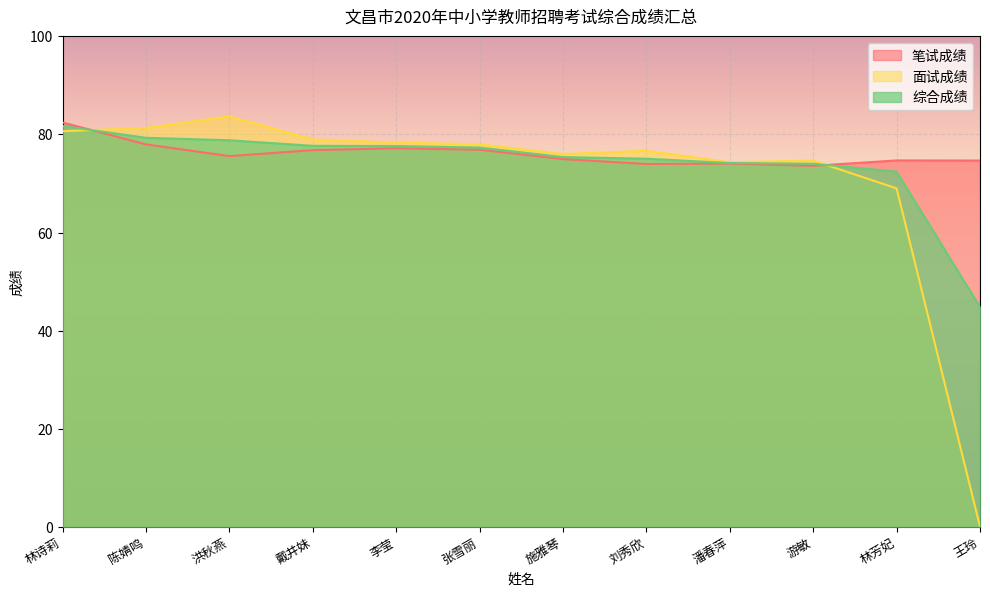

What is the difference between the maximum and minimum values in the 综合成绩 series?

36.9